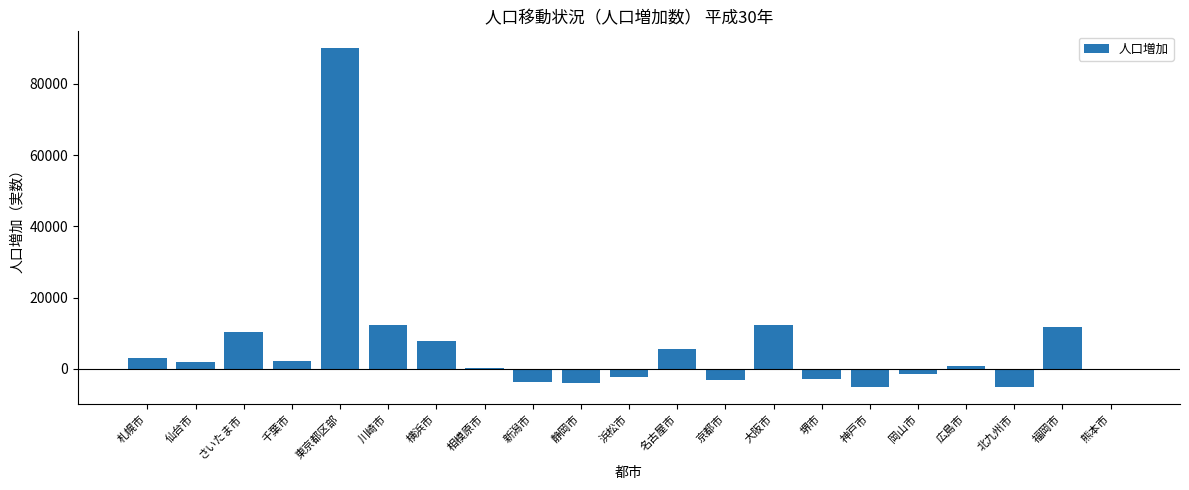

What is the sum of all values?

130928